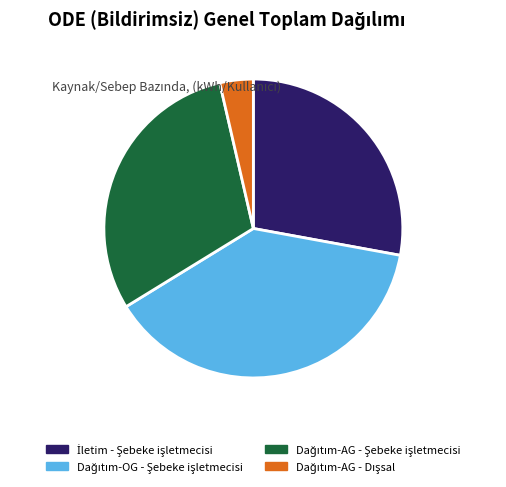

Is there a majority slice in this chart?

No